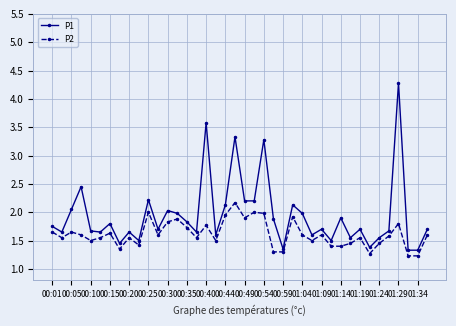

Which series has the largest total across all categories?

P1